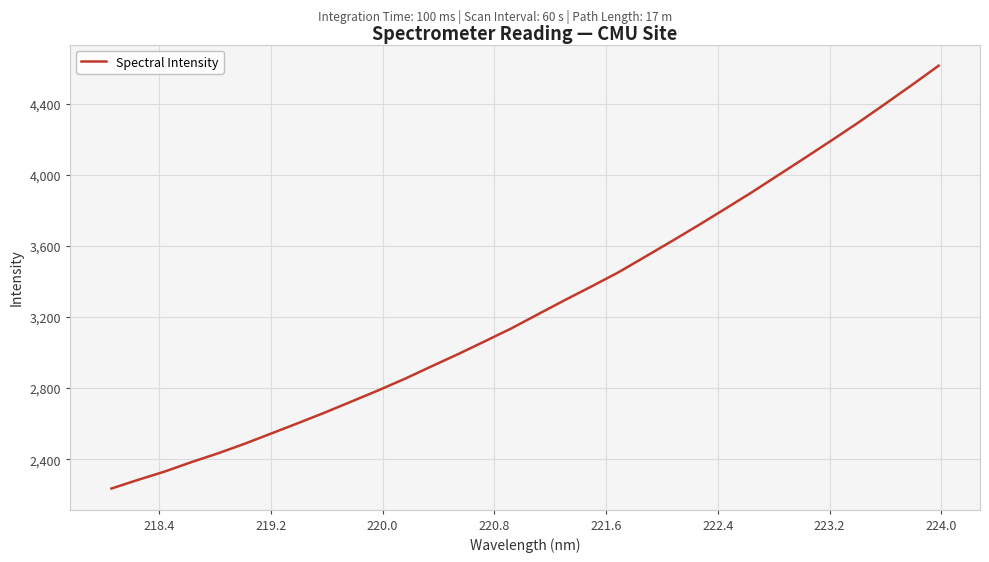

What is the difference between the maximum and minimum values?

2381.0